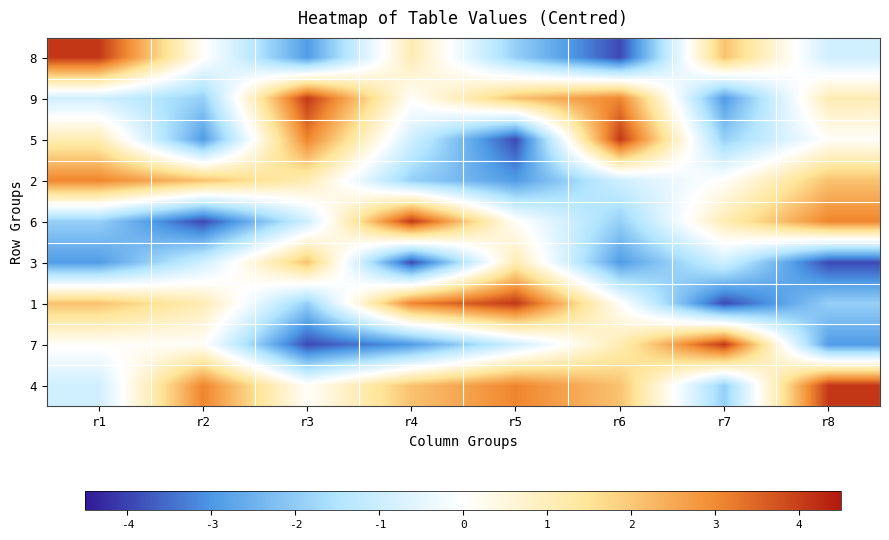

What is the total value across all series at r7?

-4.3